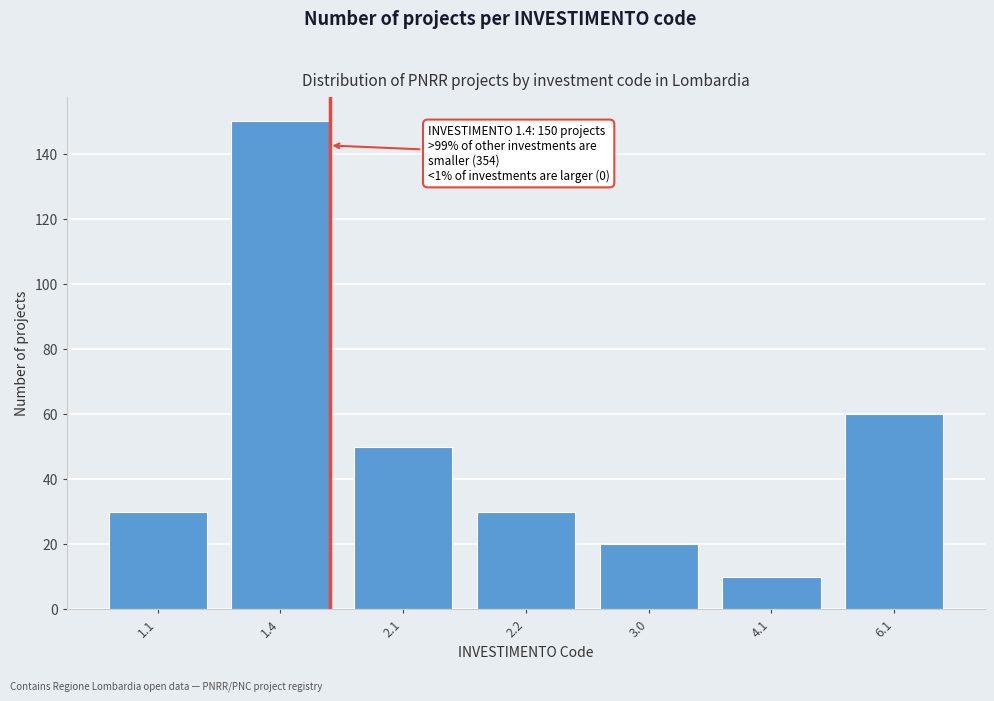

Reading left to right, what are all the values shown in this chart?

30	150	50	30	20	10	60